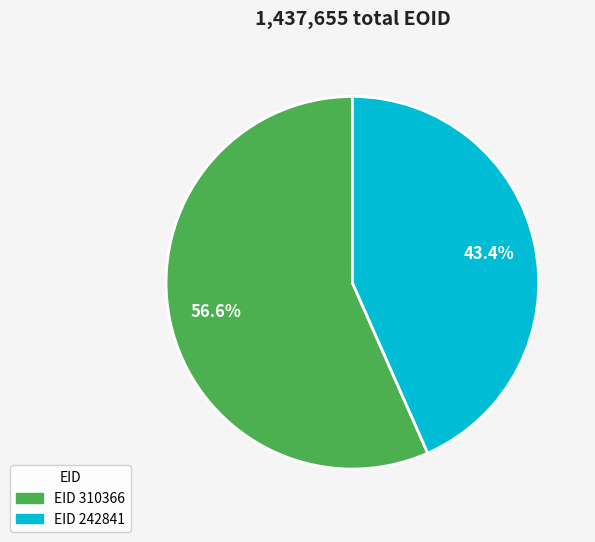

Which has a higher value, EID 310366 or EID 242841?

EID 310366